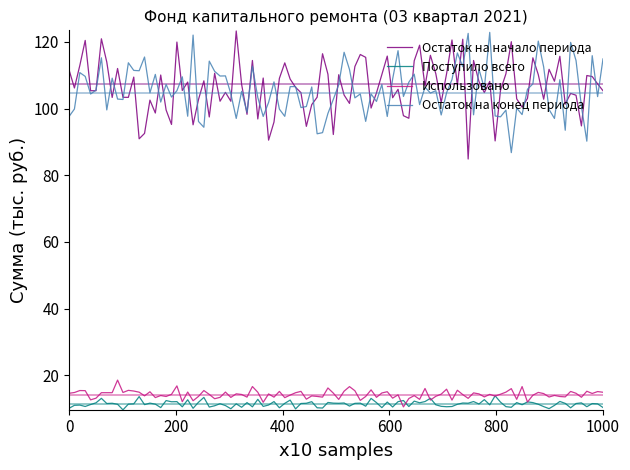

True or false: Использовано and Остаток на конец периода intersect in this chart.

False